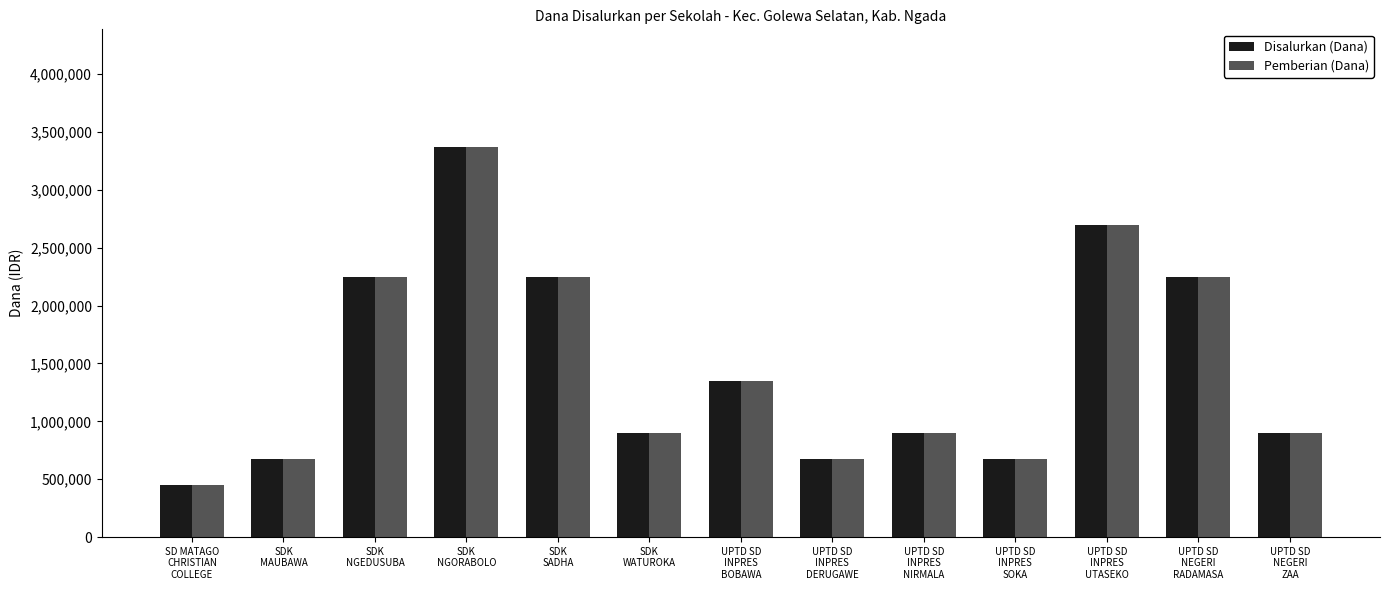

What are all the series names shown in the legend?

Disalurkan (Dana), Pemberian (Dana)